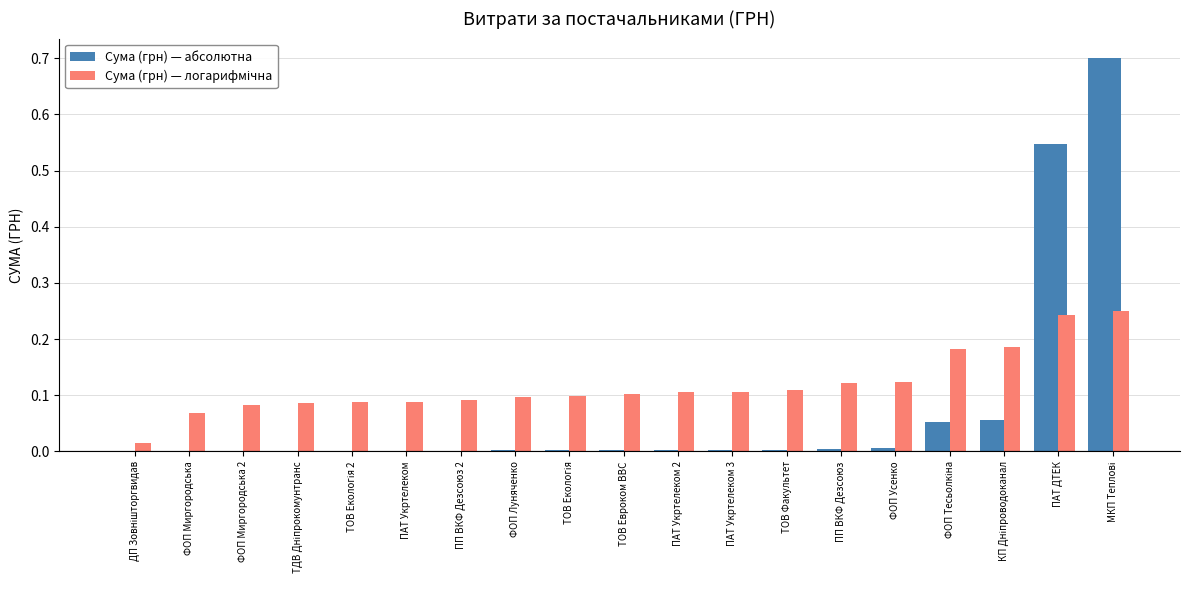

How many categories are shown in the chart?

19